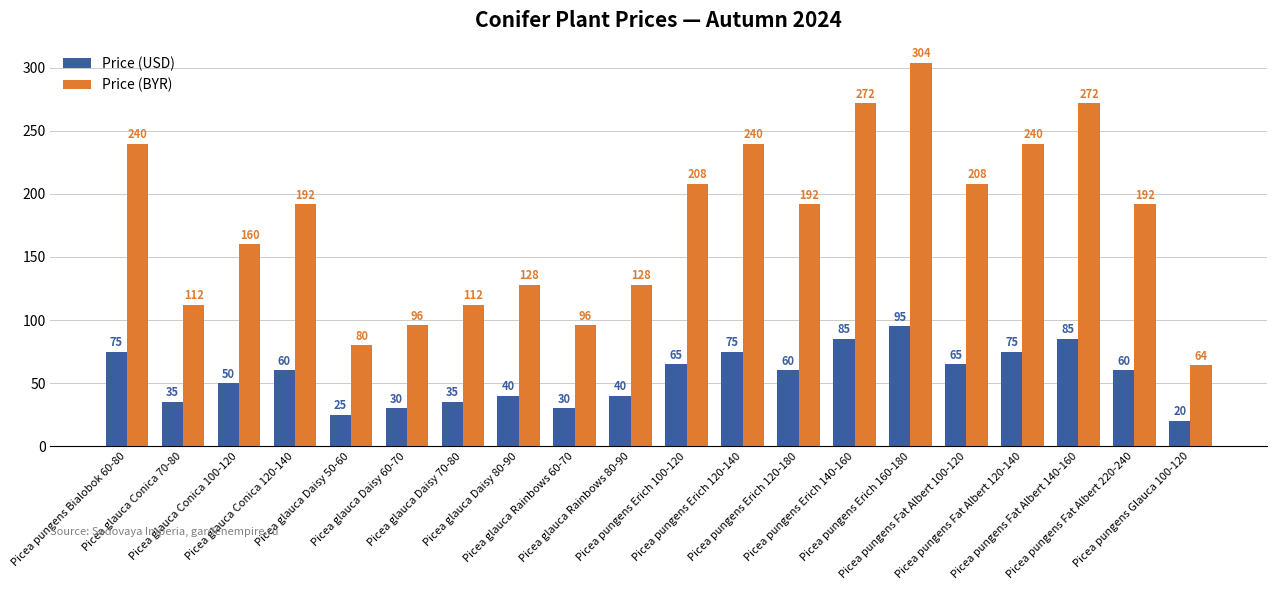

What is the label of the 15th bar from the left?

Picea pungens Erich 160-180